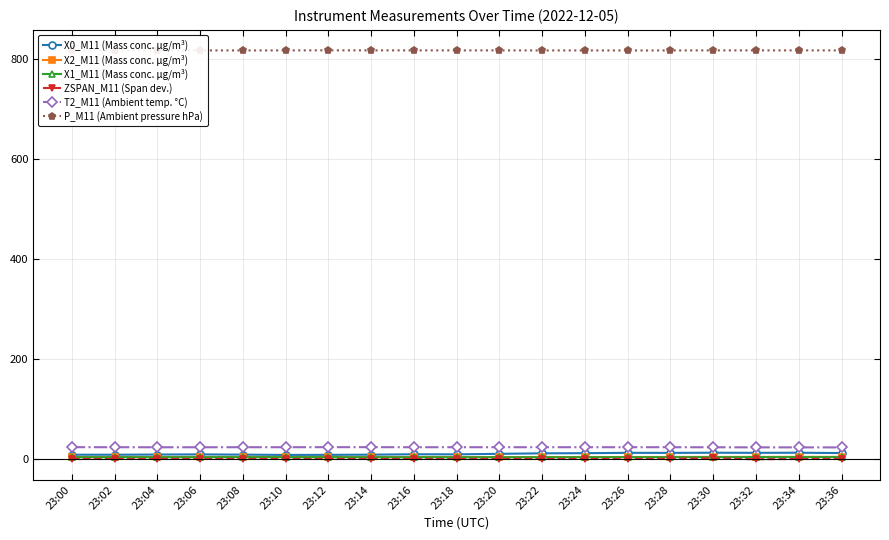

True or false: ZSPAN_M11 (Span dev.) and P_M11 (Ambient pressure hPa) intersect in this chart.

False